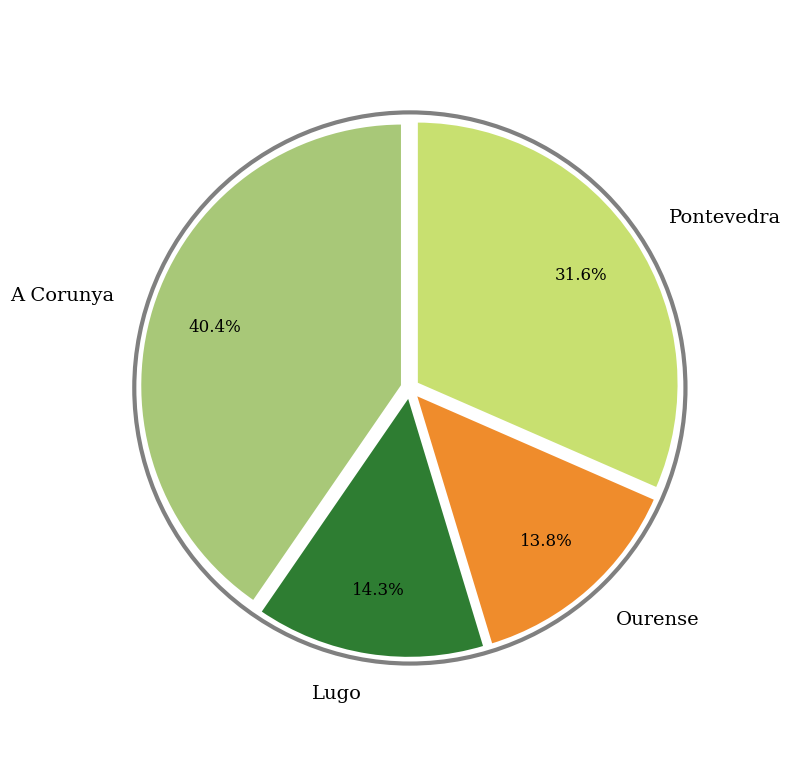

How many slices are in this pie chart?

4